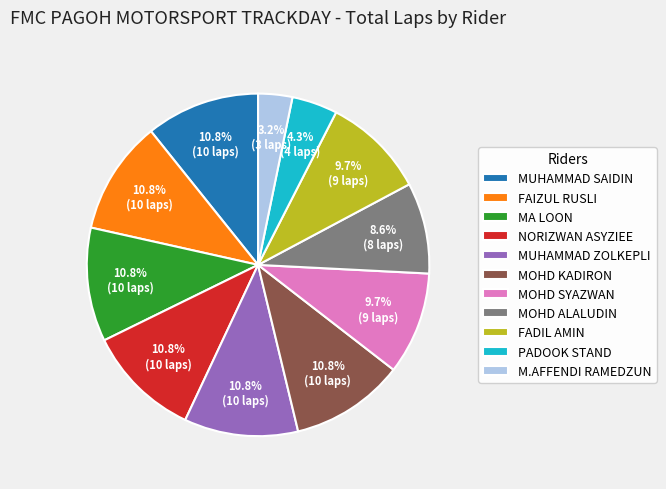

To the nearest percent, what portion does NORIZWAN ASYZIEE represent?

11%